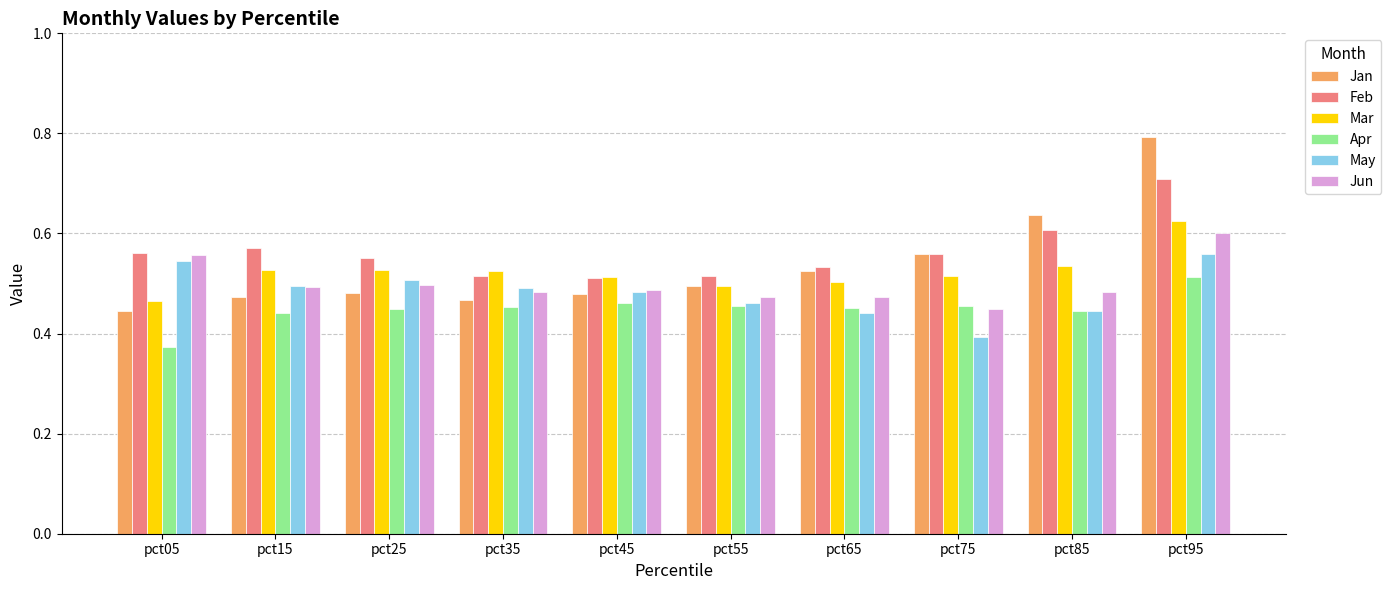

Are the bars grouped side by side (vs. stacked)?

Yes